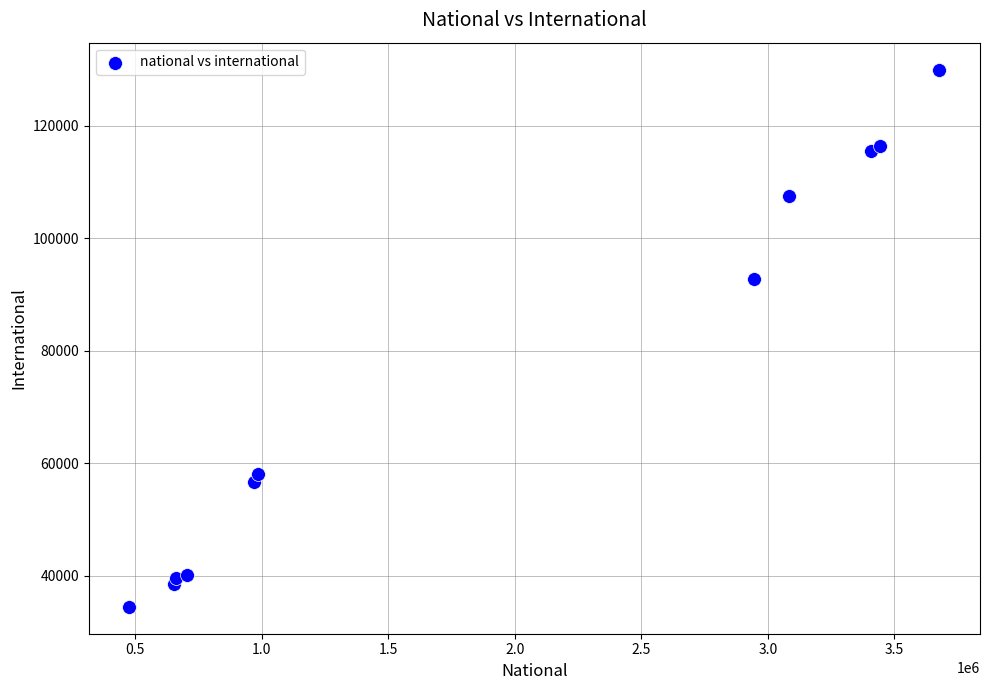

What Y value in the scatter plot is closest to 82190?

92630